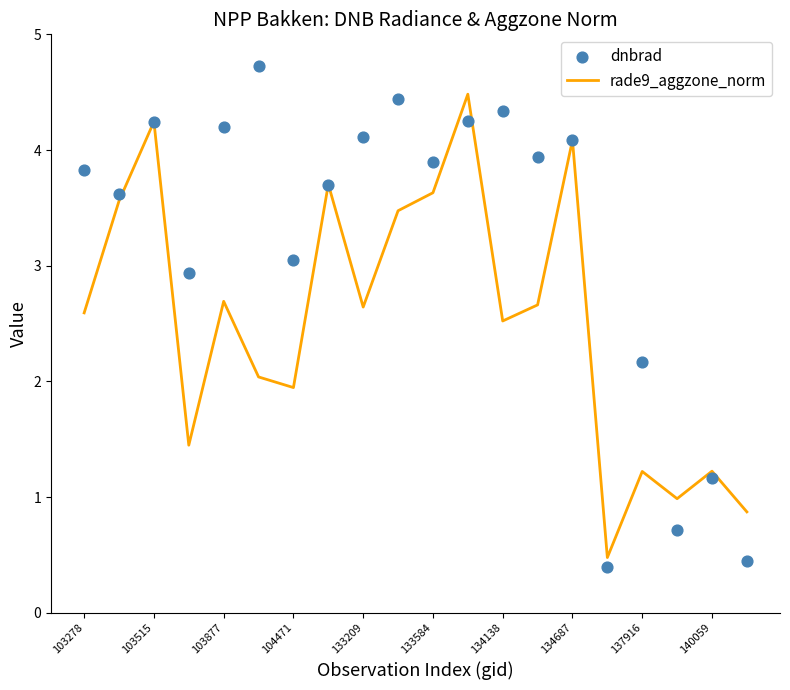

Which series contains the highest Y value?

dnbrad